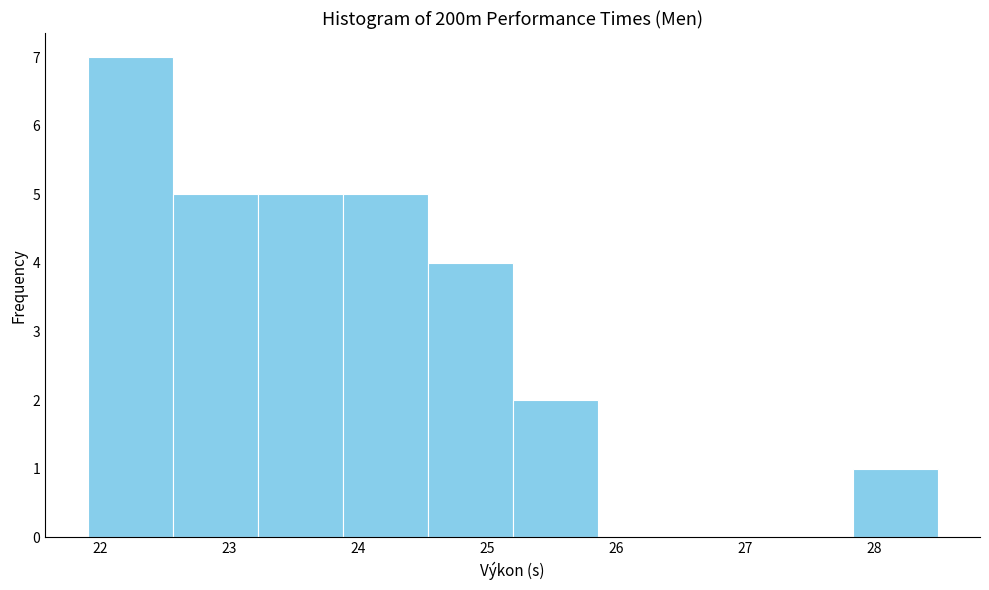

How tall is the bar that spans 23.2 to 23.9 on the x-axis? Neither the bar edges nor the heights are printed on the chart, so give them approximately, as read against the axes.

5